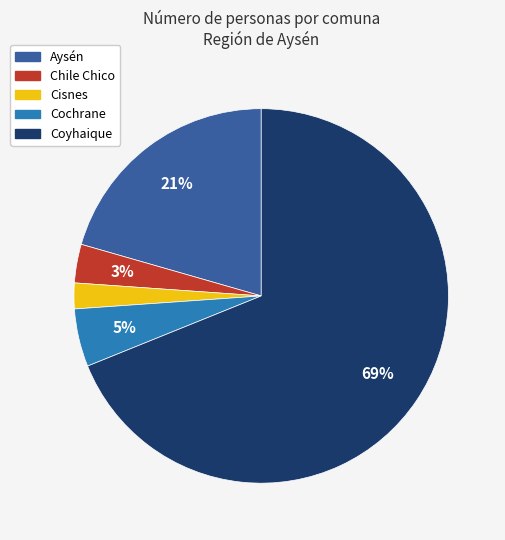

Which slice is the smallest?

Cisnes